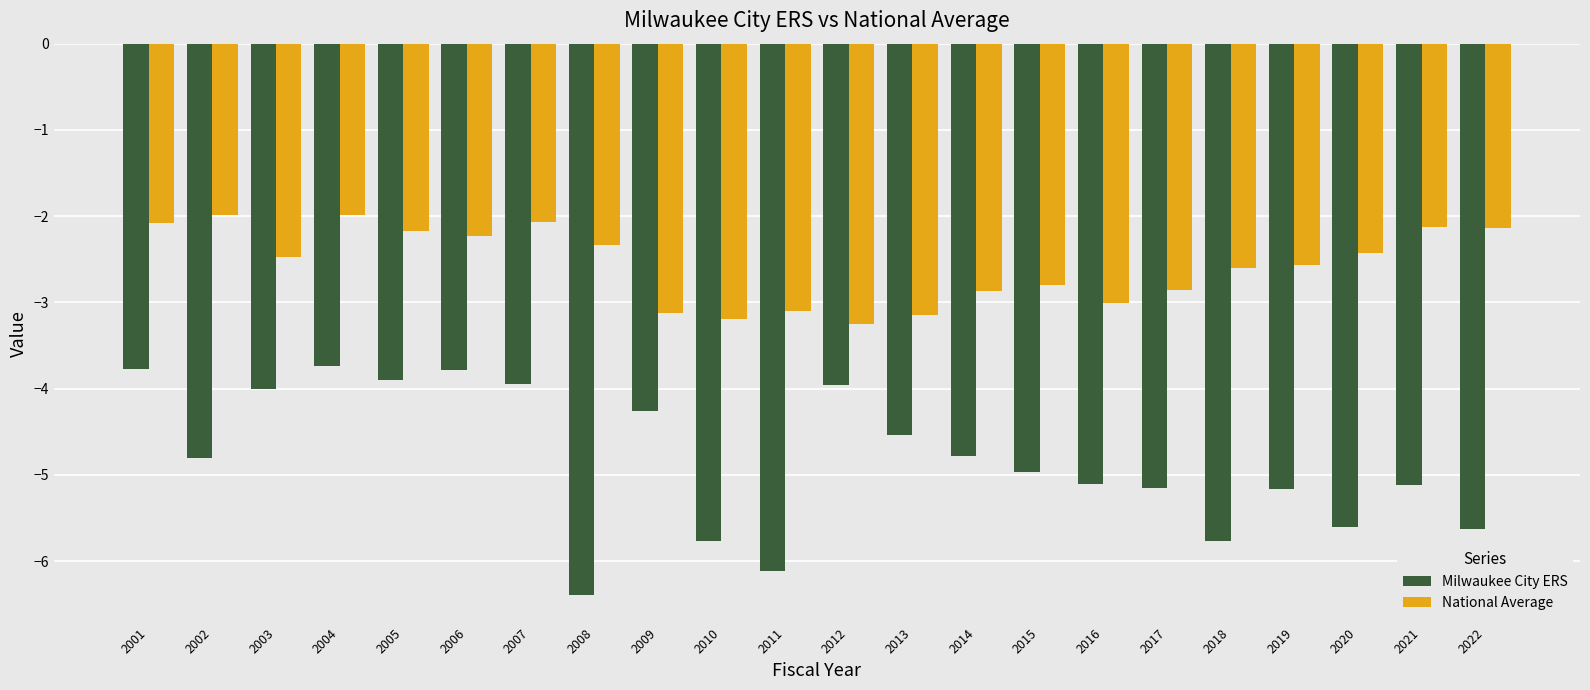

What is the difference between the National Average values at 2022 and 2007?

0.1